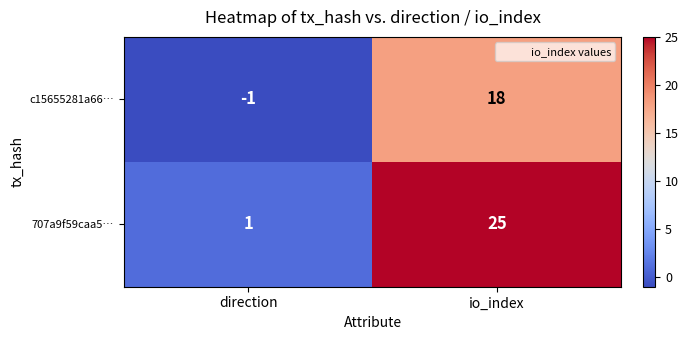

Reading right to left, what are all the values shown in this chart?

c15655281a66…: 18	-1
707a9f59caa5…: 25	1